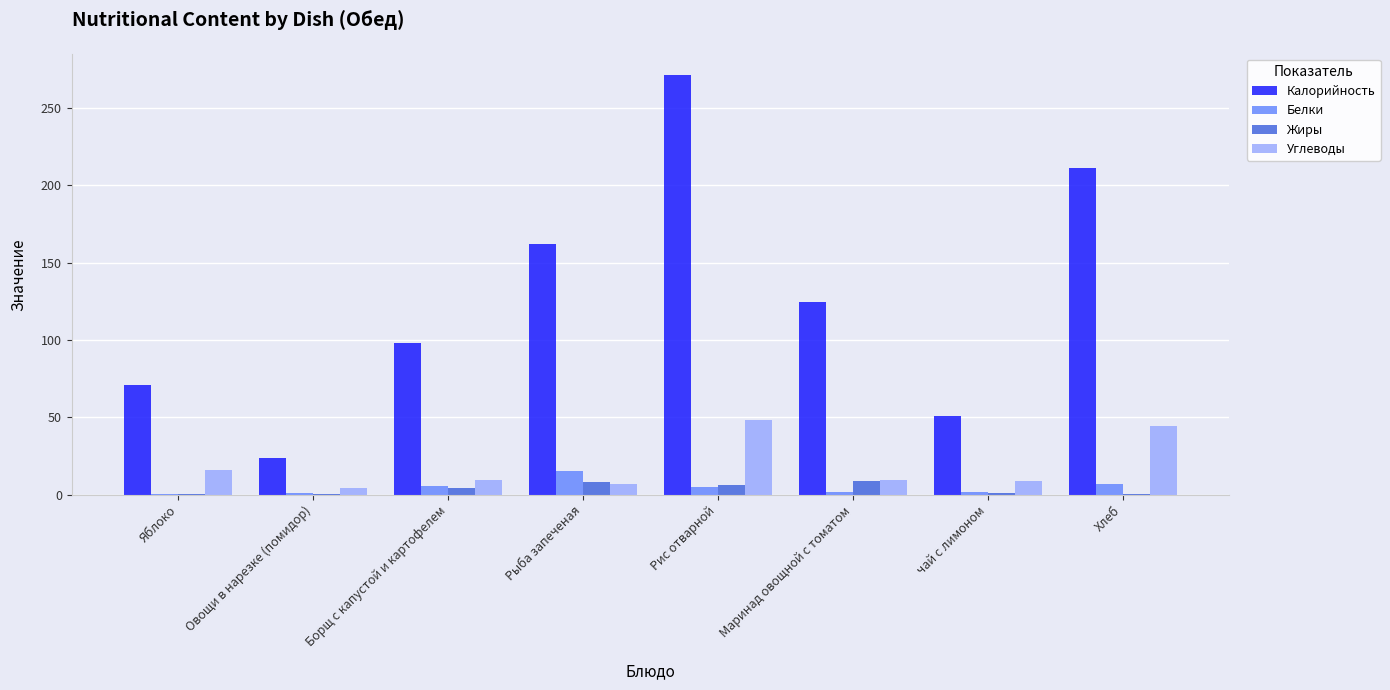

The value of Жиры at Яблоко is 0.6. True or false?

True